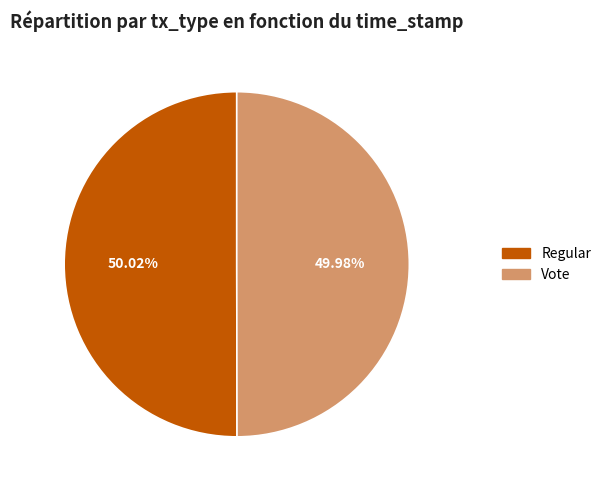

True or false: Regular accounts for 40% of the total.

False